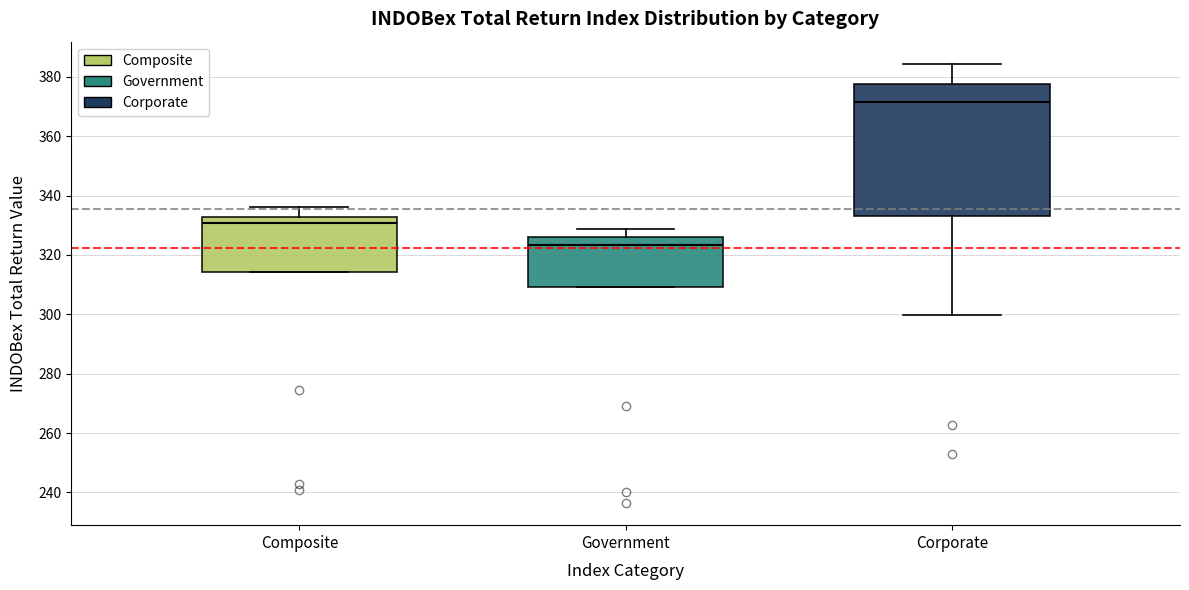

Which box's median line is the lowest?

Government